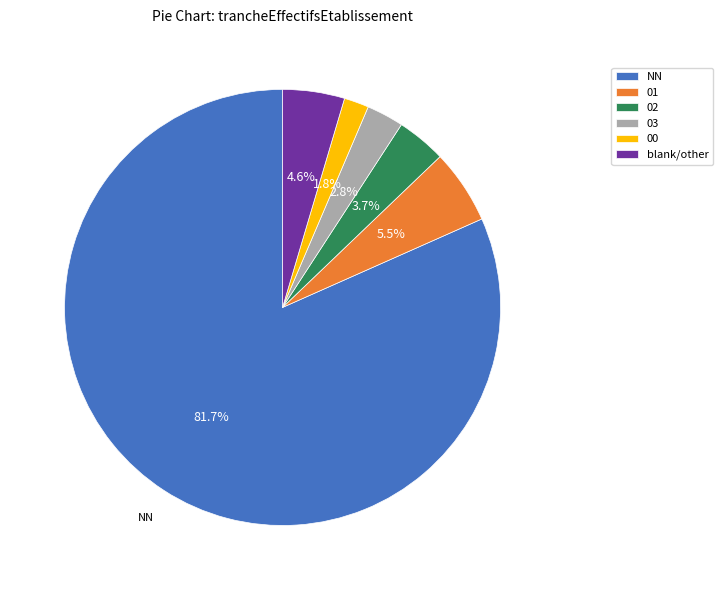

What percentage is the 00 slice, to the nearest percent?

2%